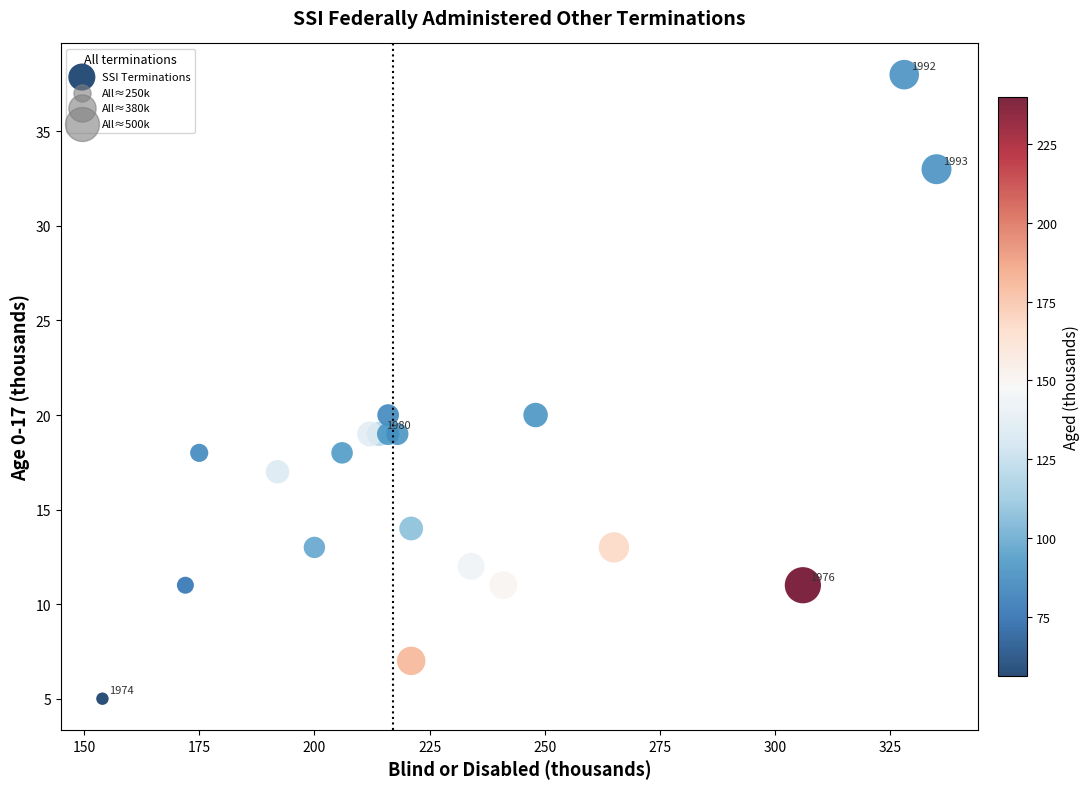

What is the range of X values (max minus min)?

181